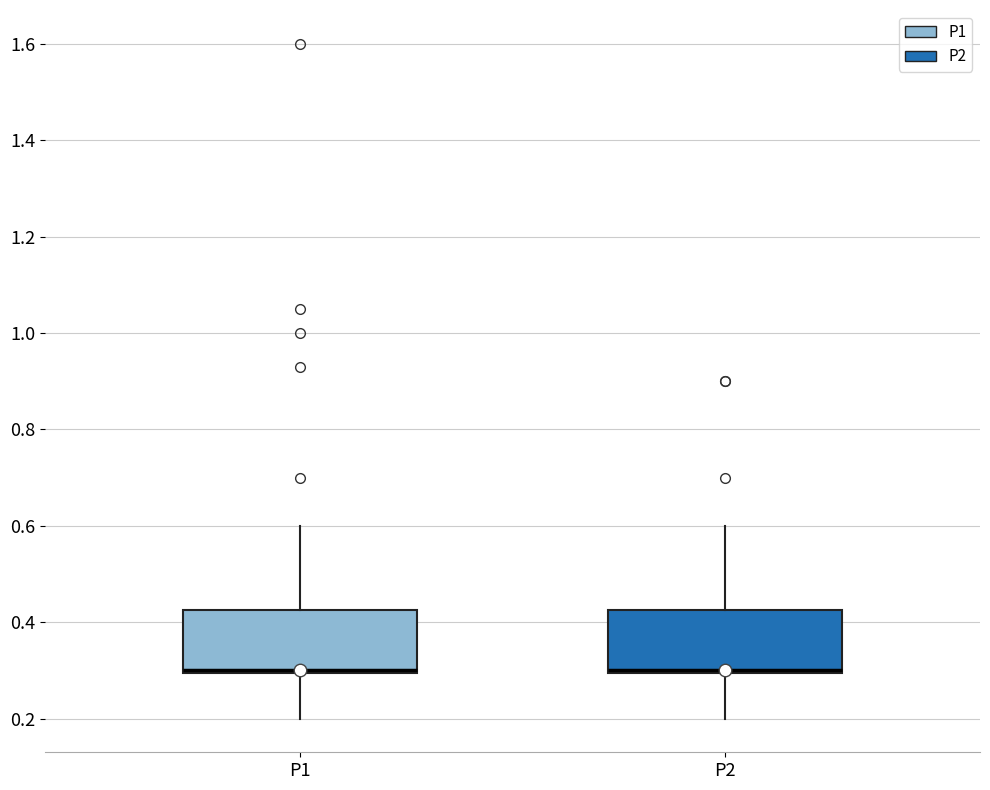

Reading left to right, read every box against the y-axis: the position of its median line, the range the box covers, and the ends of its whiskers. The values are not printed on the chart, so give them approximately, as read against the axis.

P1: median 0.30 (drawn on the box's lower edge), box 0.30 to 0.42, whiskers 0.20 to 0.60
P2: median 0.30 (drawn on the box's lower edge), box 0.30 to 0.42, whiskers 0.20 to 0.60